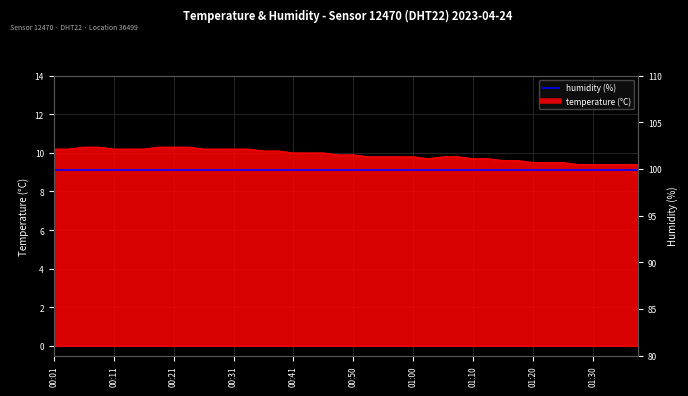

What is the difference between the maximum and minimum values?

0.9